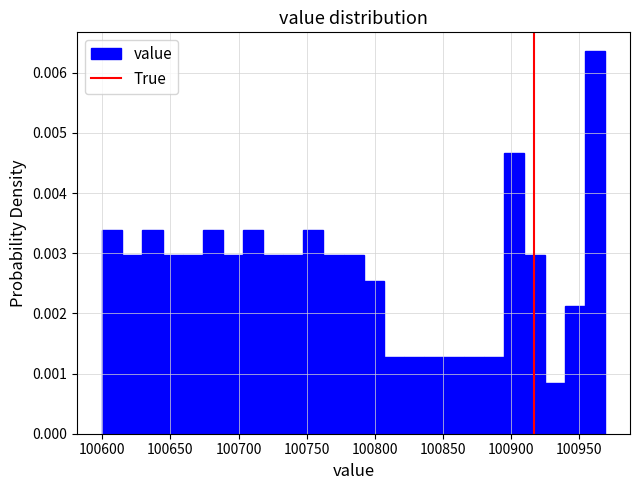

Read against the x-axis, roughly where is the centre of the tallest bar?

100960